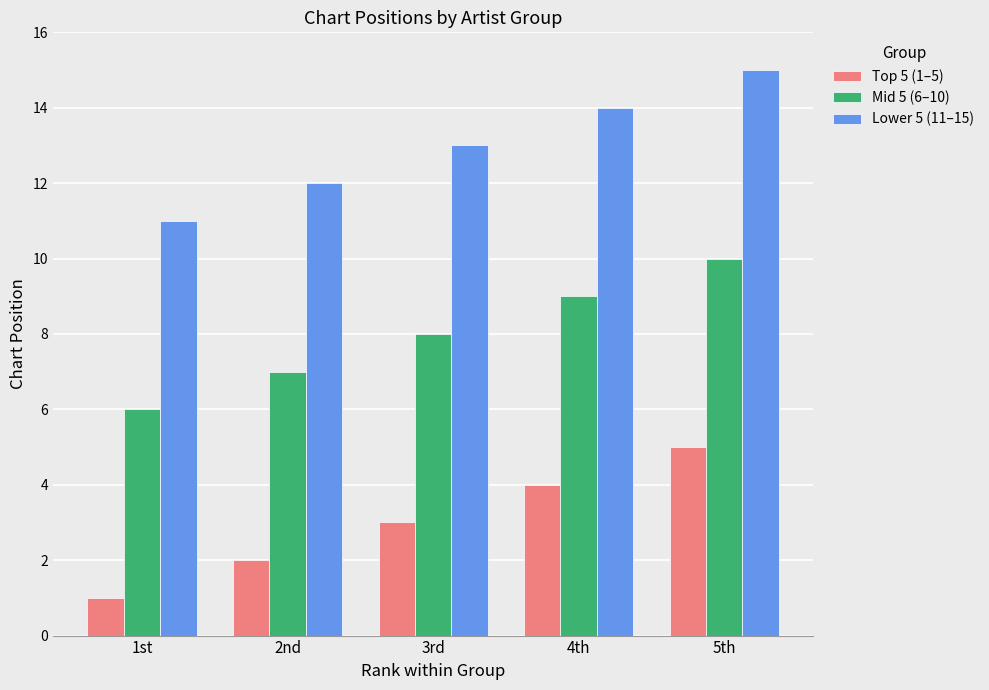

At which label does Mid 5 (6–10) reach its minimum?

1st